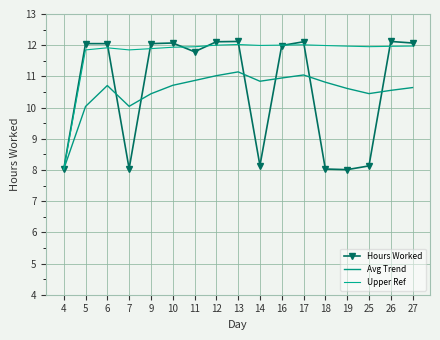

Read the Hours Worked value at 10.

12.1